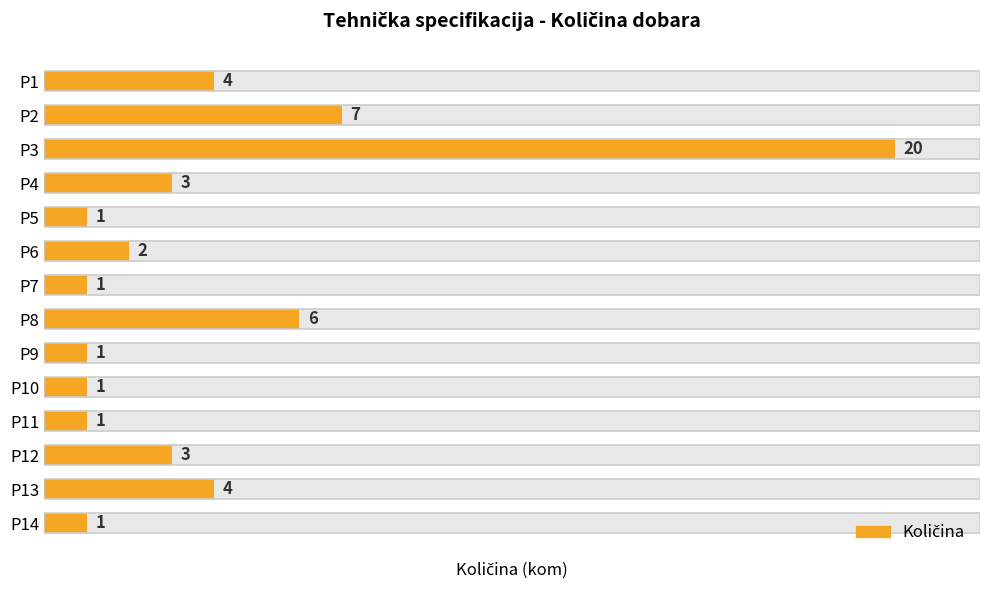

What is the sum of all values?

55